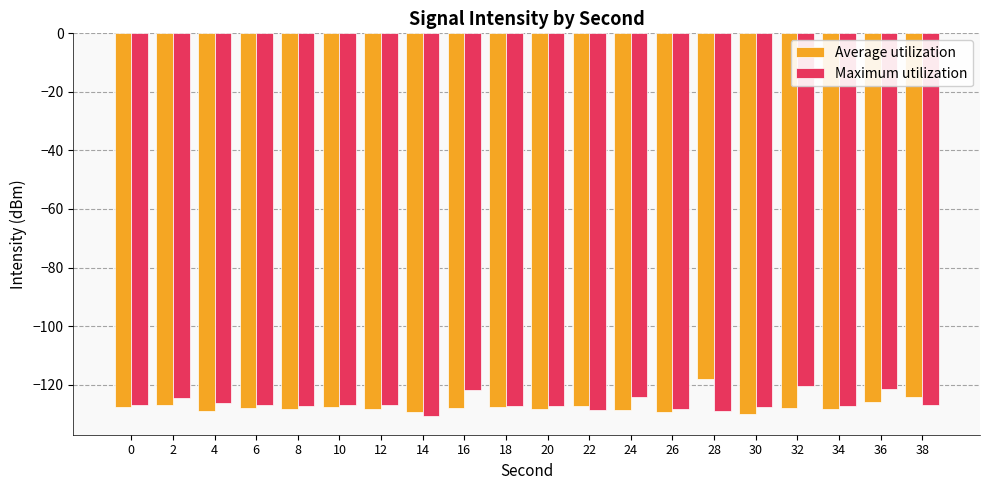

What is the sum of the Average utilization values at 20 and 8?

-256.6